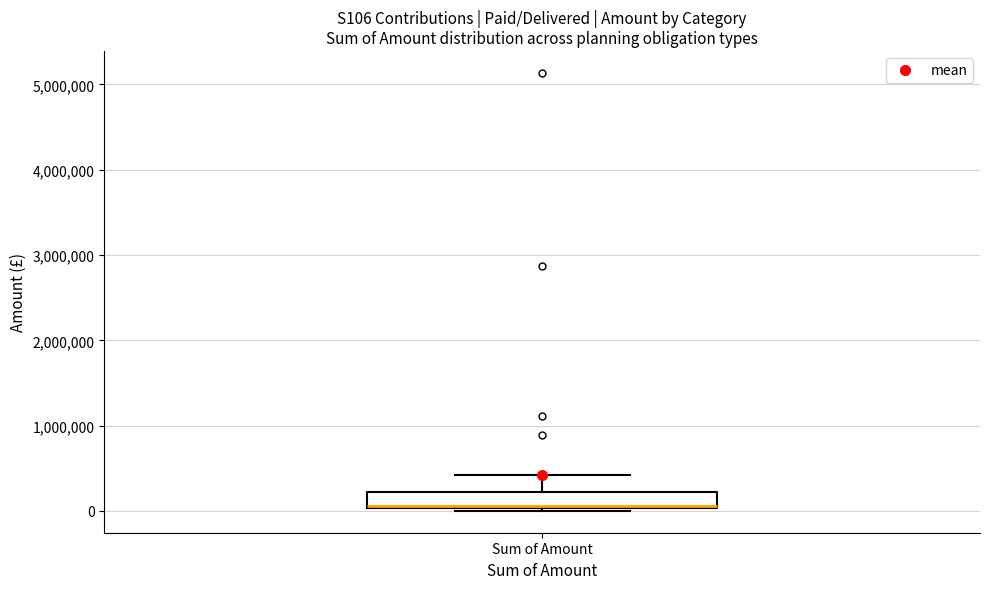

Where does the median line of the box for Sum of Amount sit on the y-axis? The values are not printed on the chart, so give them approximately, as read against the axis.

100000